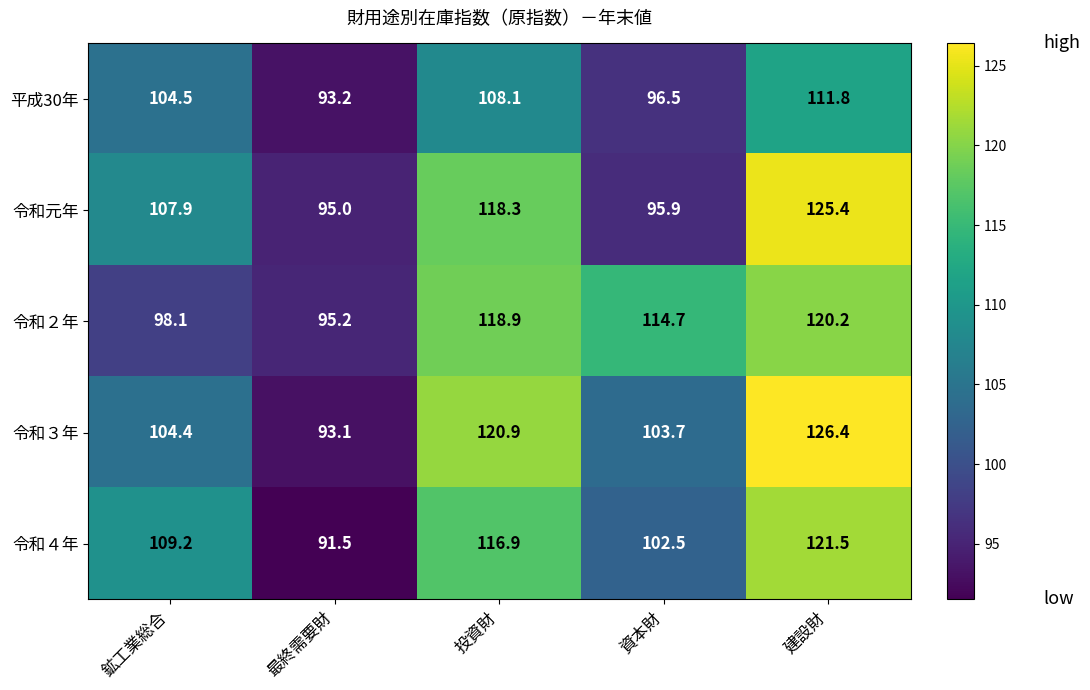

Is it true that 平成30年 equals 50.5 at 最終需要財?

False